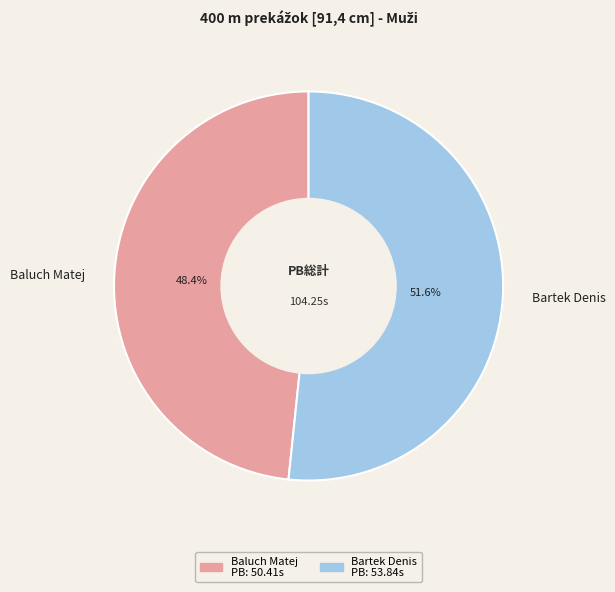

Do Baluch Matej and Bartek Denis together represent more than half of the pie?

Yes